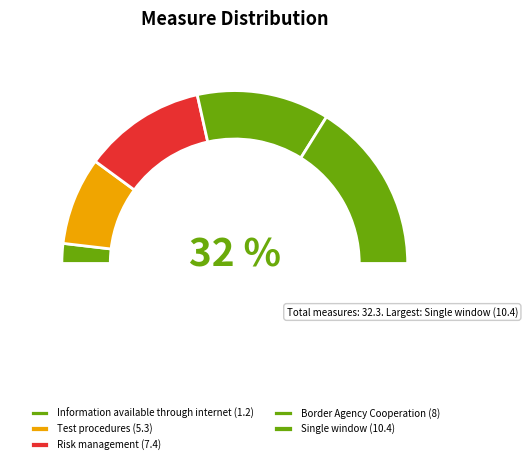

Is there any slice that represents more than half of the pie?

No